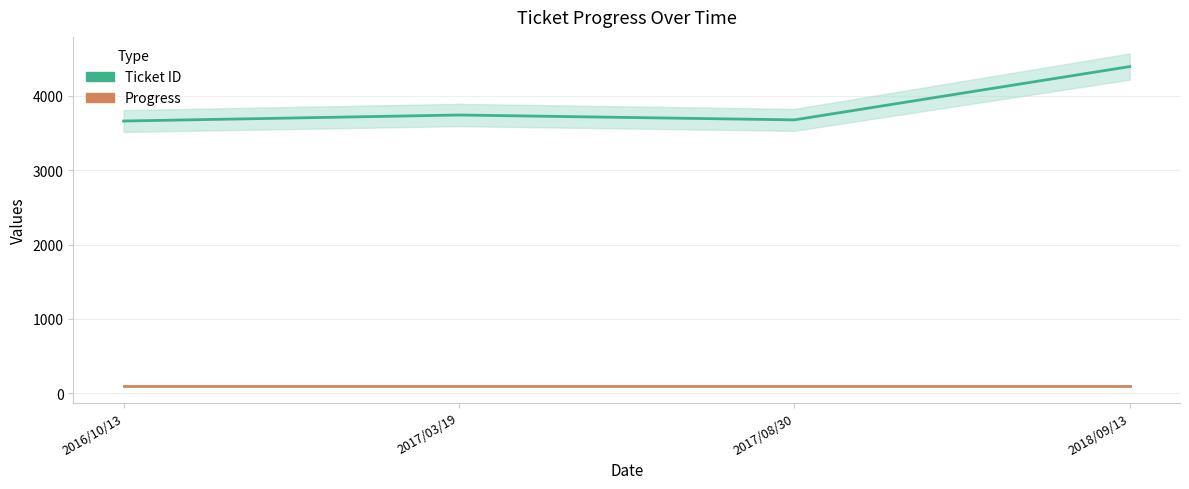

True or false: Progress has more than 0 points higher than both neighbors.

False